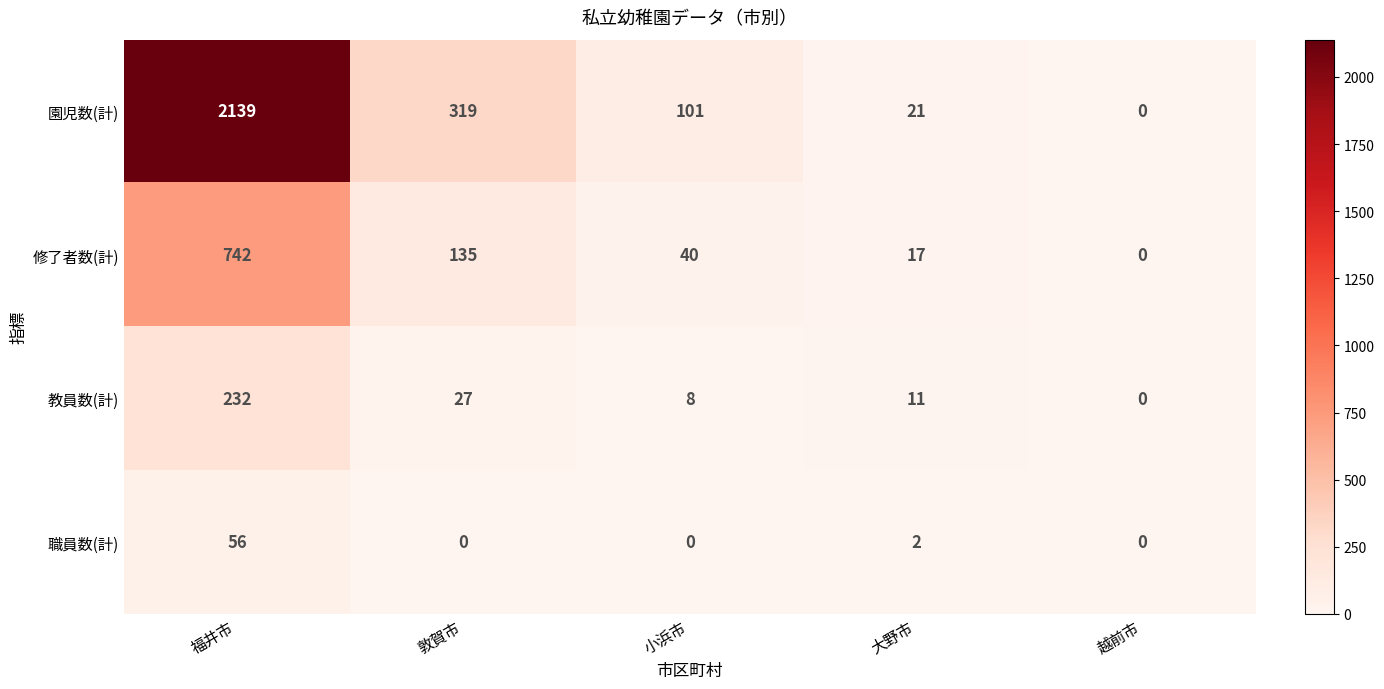

At how many categories does at least one series exceed 397?

1